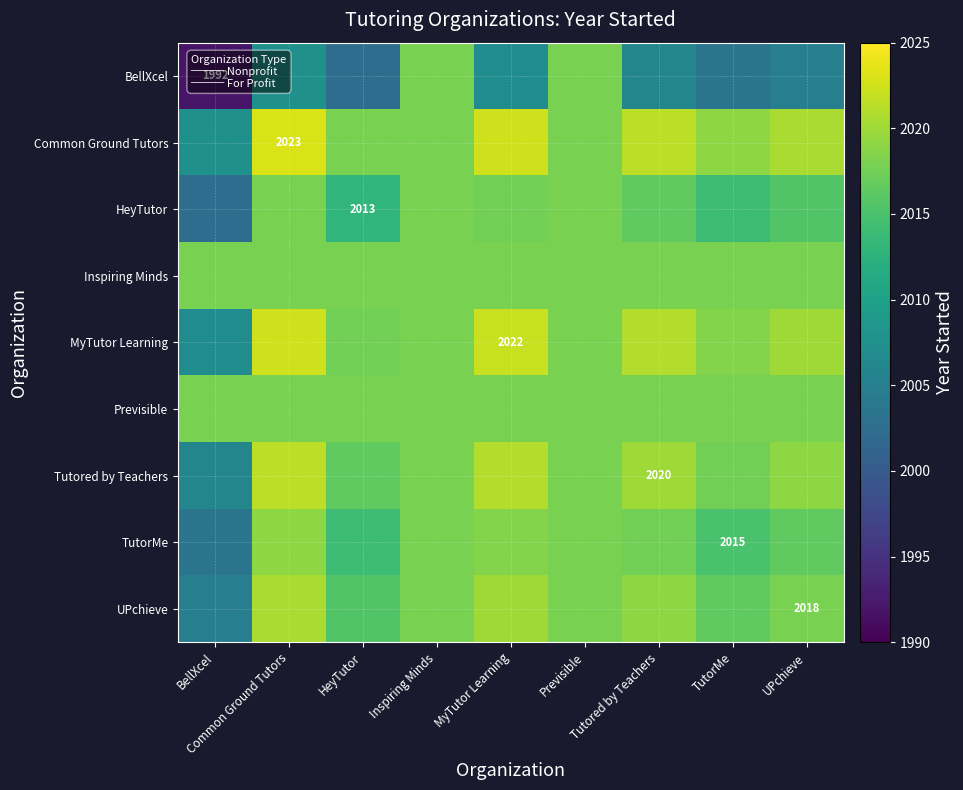

Which category has the highest value across all series?

Common Ground Tutors